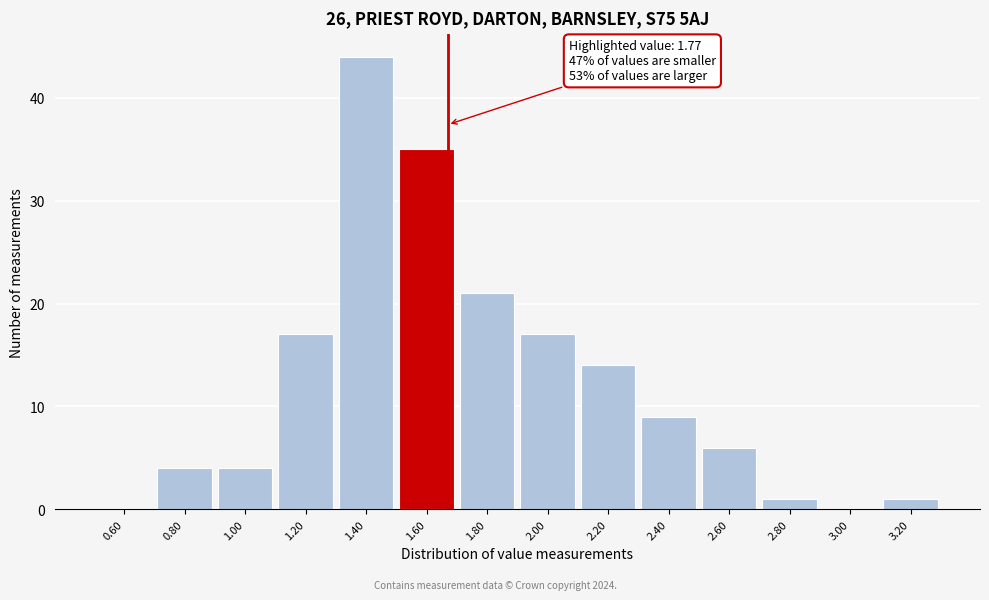

Between 3.00 and 2.20, which is larger?

2.20